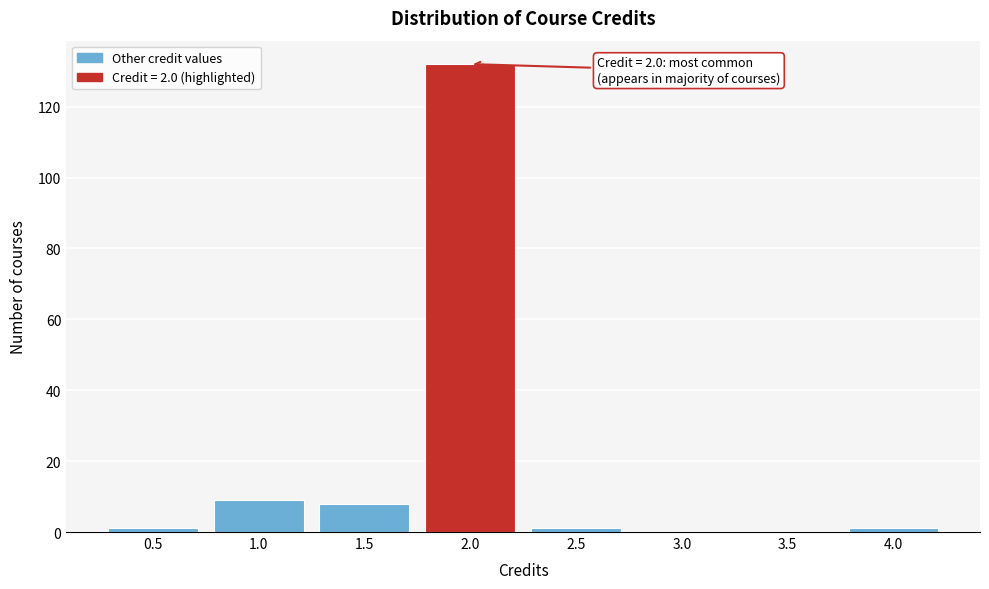

Which range on the x-axis has the tallest bar?

1.75 to 2.25